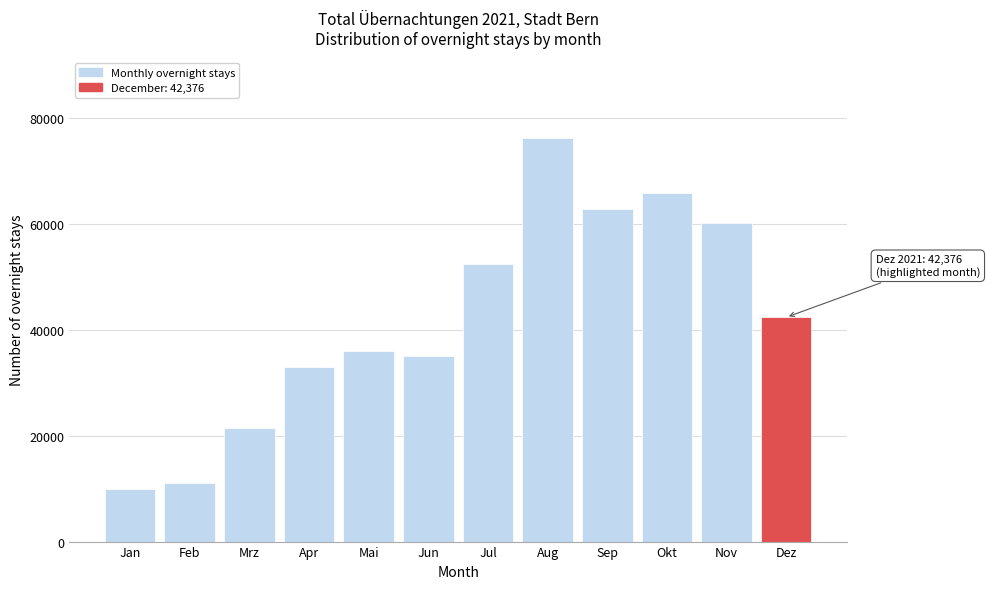

Reading right to left, list all the values displayed in this chart.

42376	60114	65789	62906	76219	52376	35094	35970	33054	21457	11035	10008